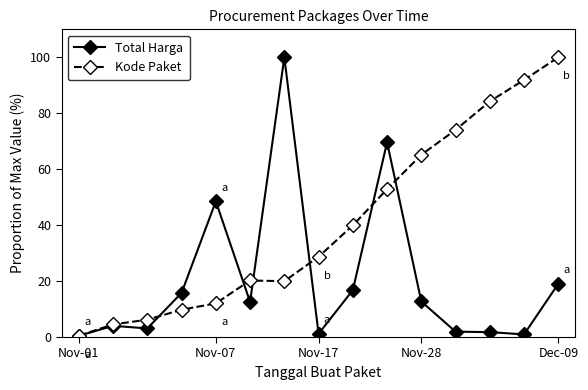

Rank the series by their average value, from lowest to highest.

Total Harga, Kode Paket